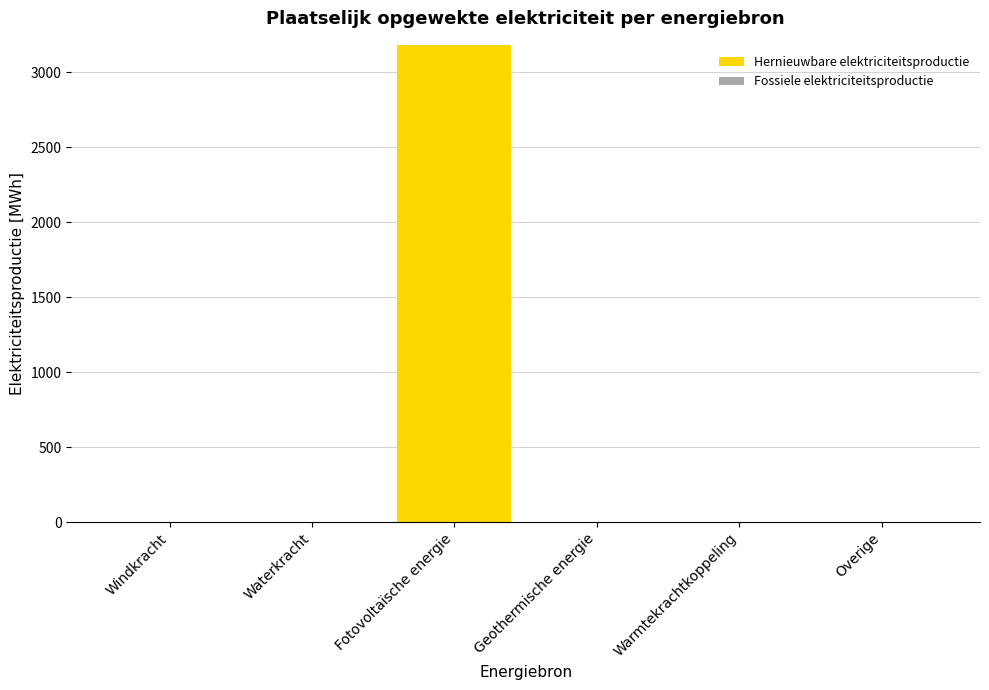

What is the maximum value shown in the chart?

3181.7